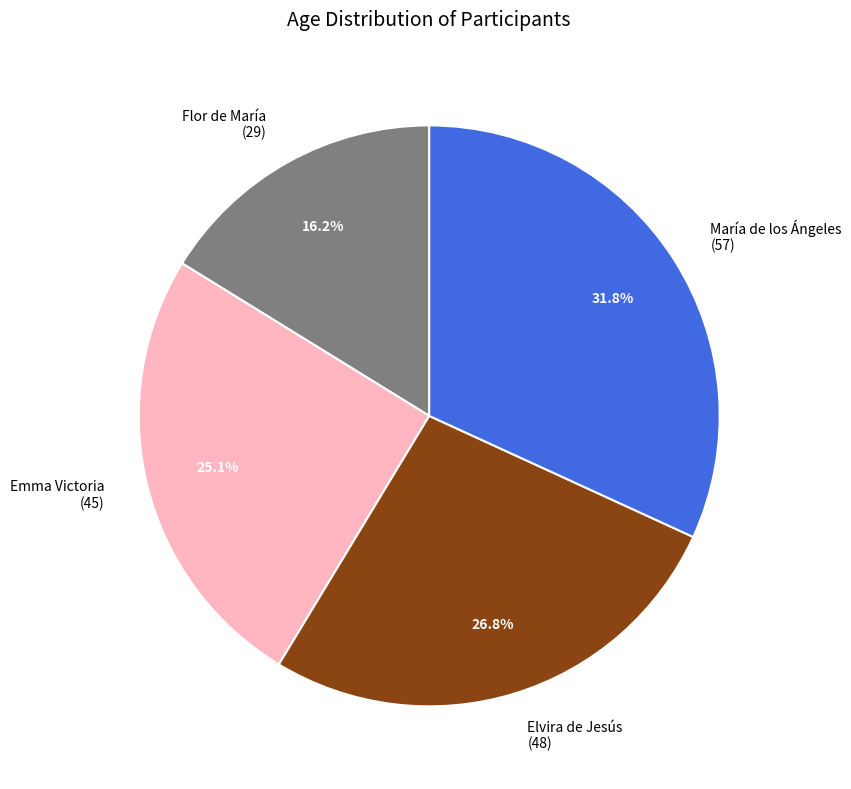

Rank the categories by value from lowest to highest.

Flor de María (29), Emma Victoria (45), Elvira de Jesús (48), María de los Ángeles (57)